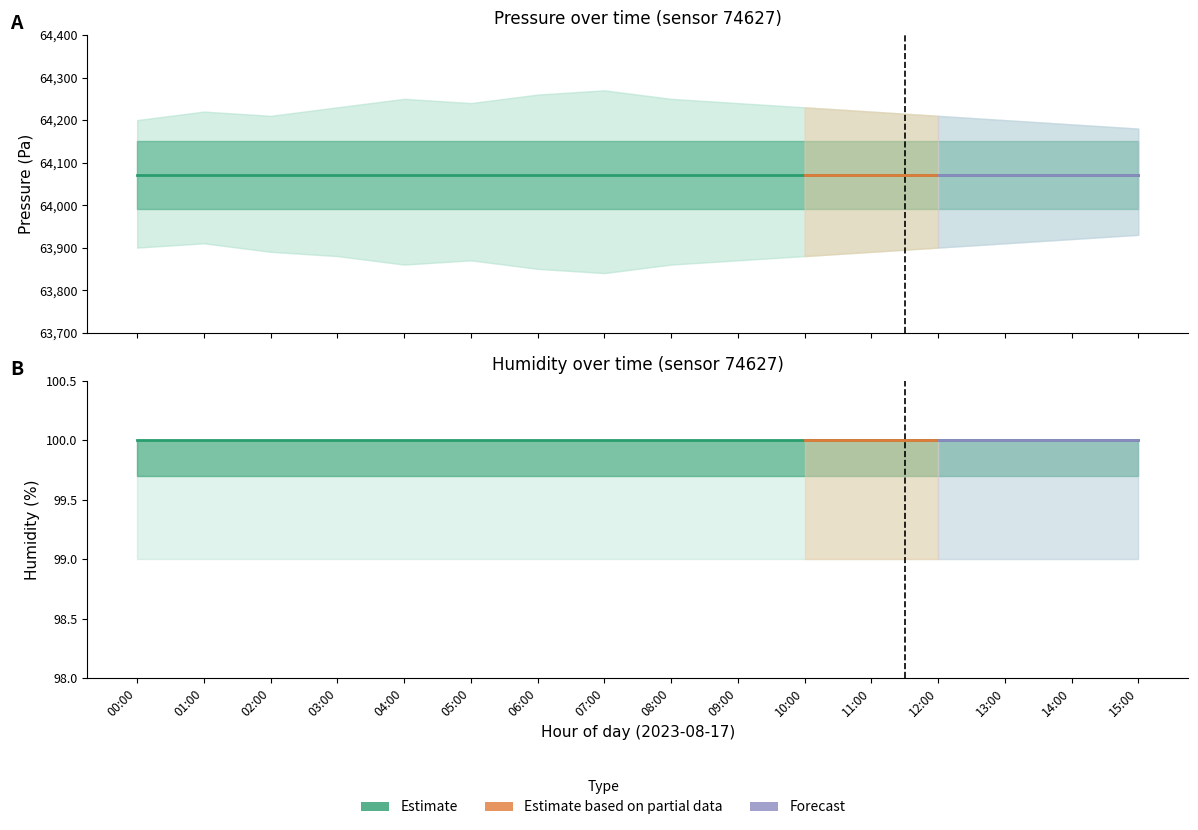

The humidity series shows 100.0 at 12:00. True or false?

True